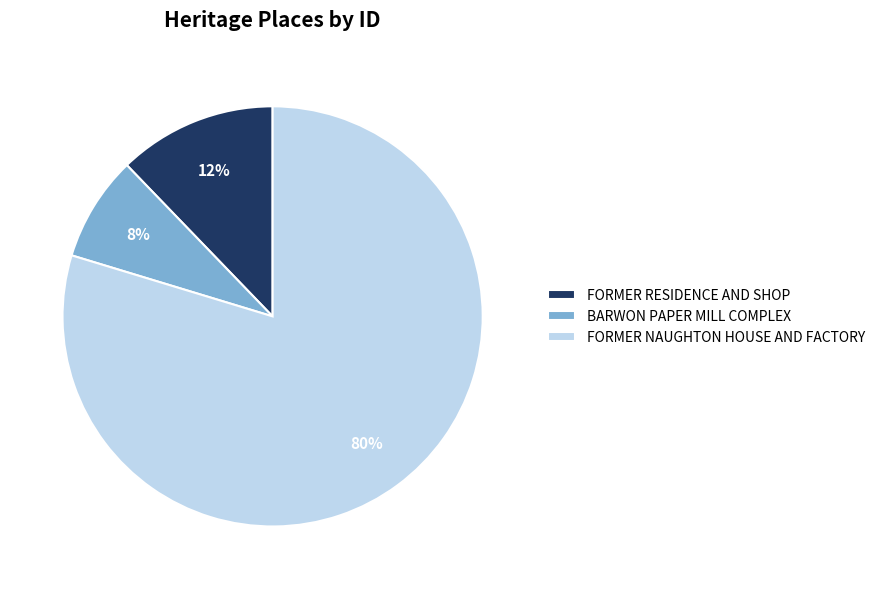

Which has a higher value, BARWON PAPER MILL COMPLEX or FORMER NAUGHTON HOUSE AND FACTORY?

FORMER NAUGHTON HOUSE AND FACTORY